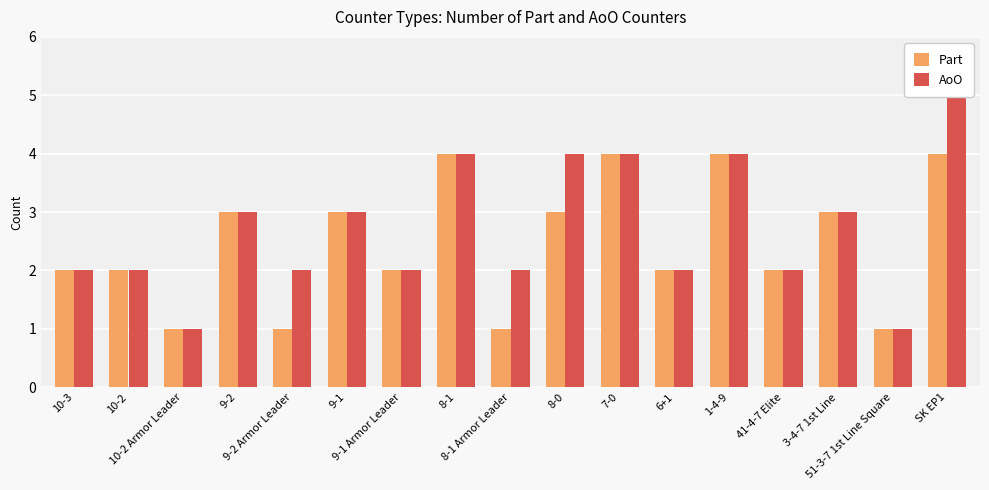

What is the value of the Part bar at the 7th from the left?

2